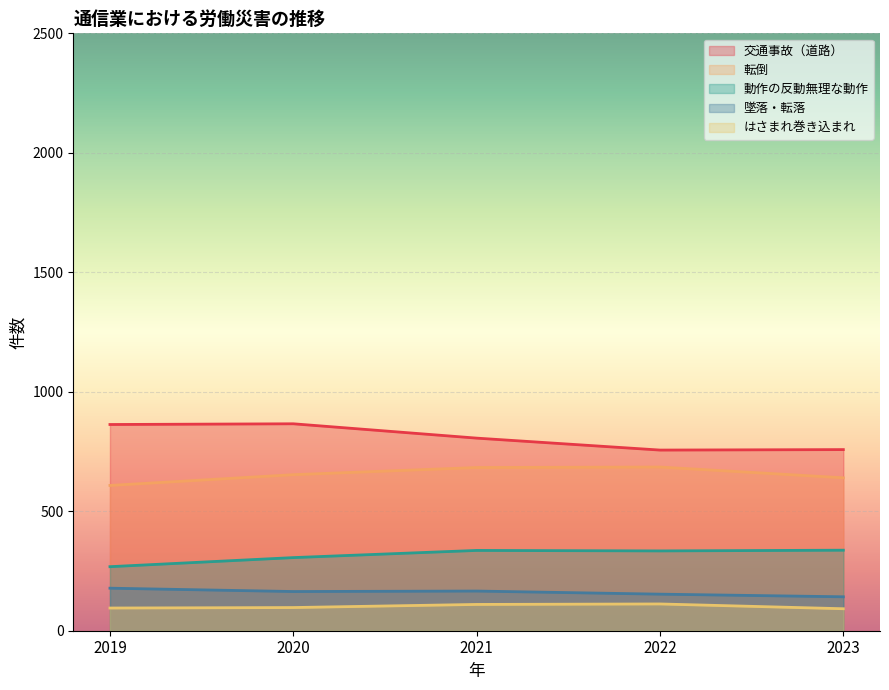

Where is はさまれ巻き込まれ nearest to the value 102?

2020